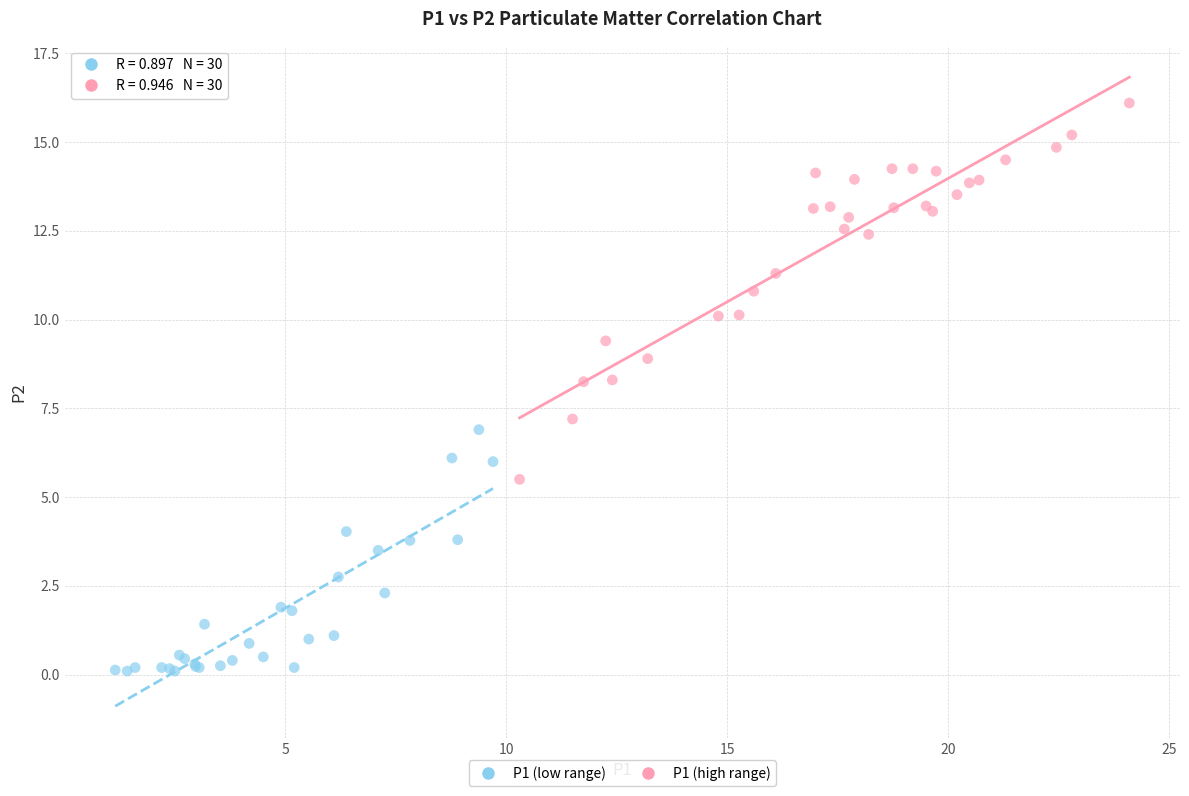

Which series has the widest spread of Y values?

P1 (high range)